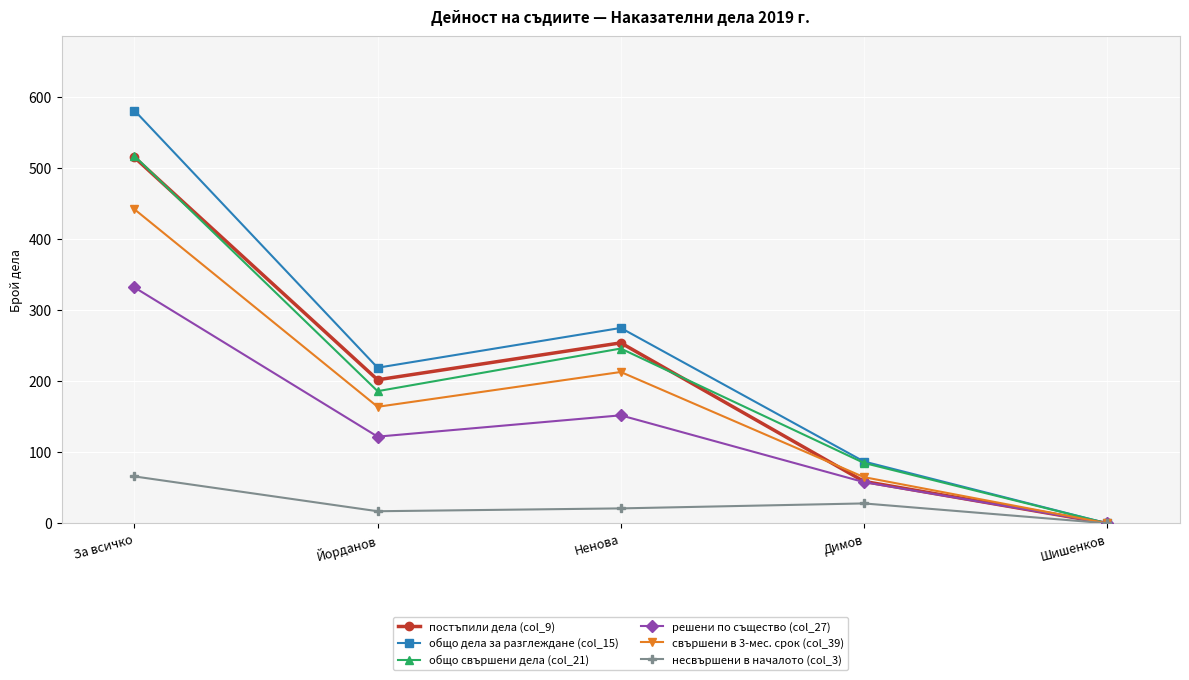

What are all the series names shown in the legend?

постъпили дела (col_9), общо дела за разглеждане (col_15), общо свършени дела (col_21), решени по същество (col_27), свършени в 3-мес. срок (col_39), несвършени в началото (col_3)